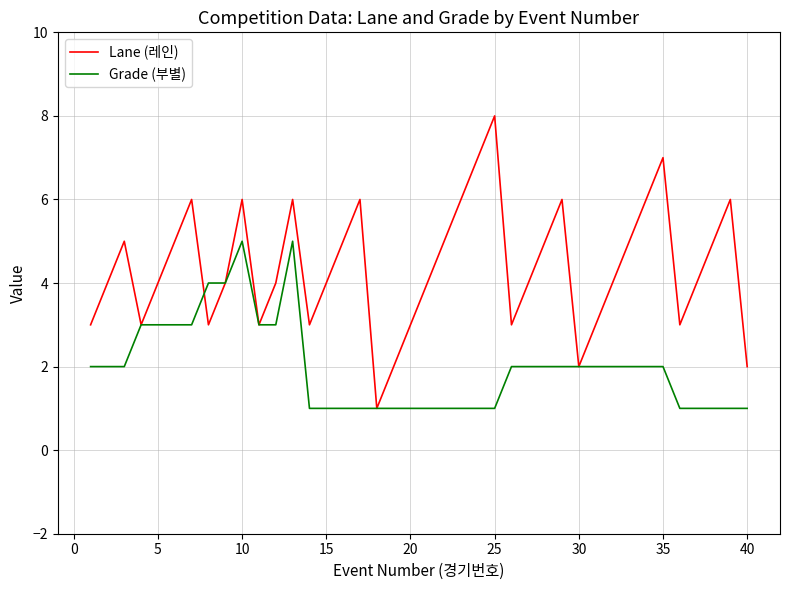

Does the chart have visible grid lines?

Yes